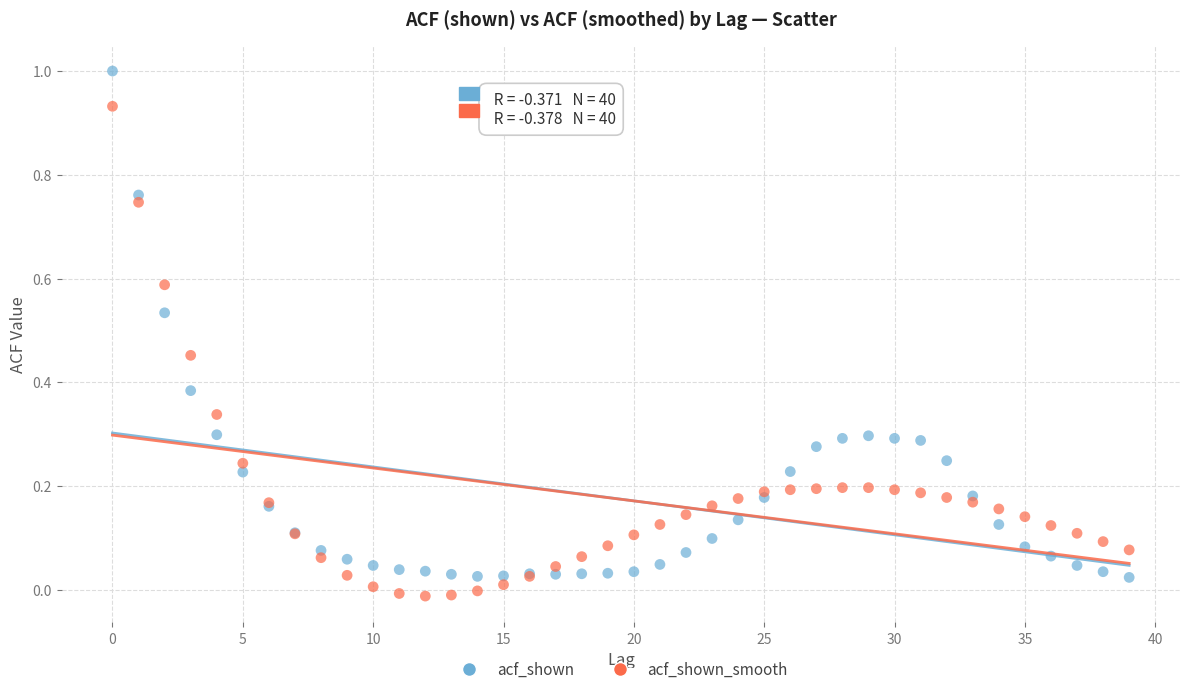

Which series reaches the maximum Y coordinate?

acf_shown